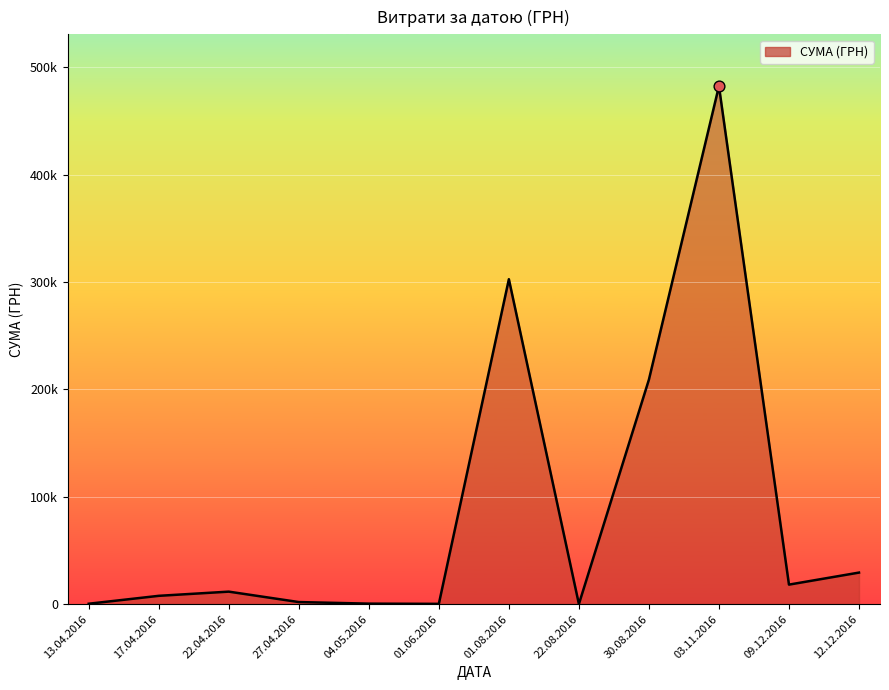

Is this an area chart (filled region under the line)?

Yes